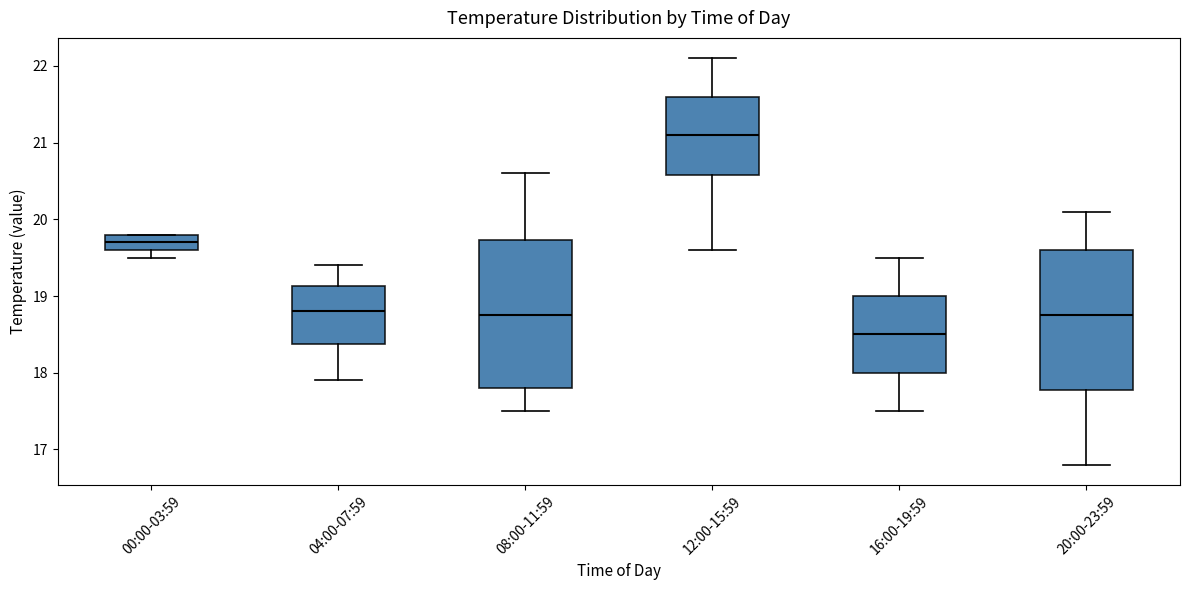

Which box's median line is the highest?

12:00-15:59